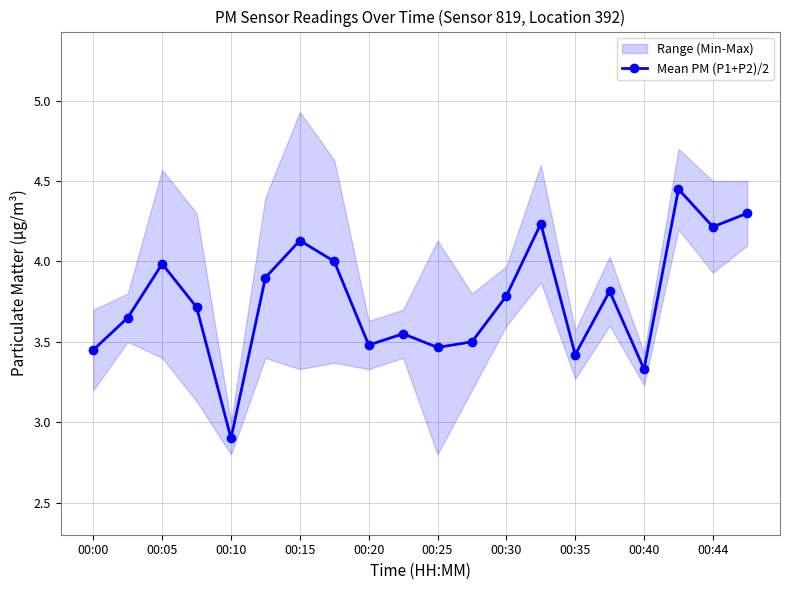

Reading right to left, what are all the values shown in this chart?

4.3	4.2	4.5	3.3	3.8	3.4	4.2	3.8	3.5	3.5	3.5	3.5	4.0	4.1	3.9	2.9	3.7	4.0	3.6	3.5